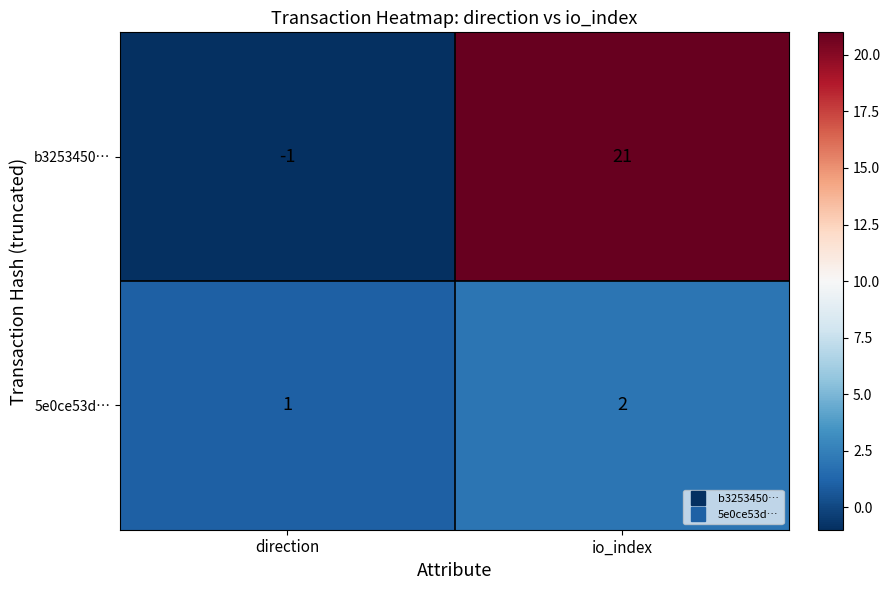

Where is b3253450… nearest to the value 10?

direction